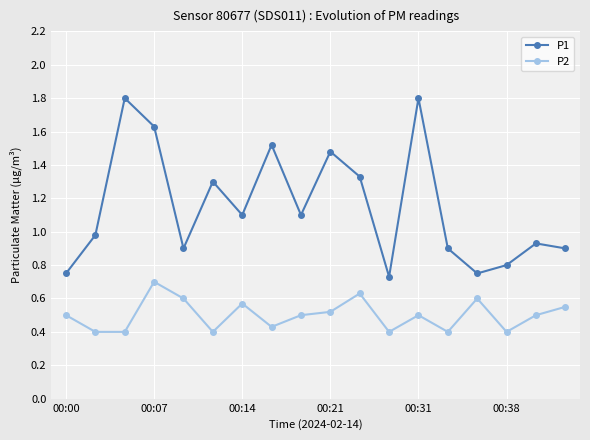

What is the average value of the P2 series?

0.5